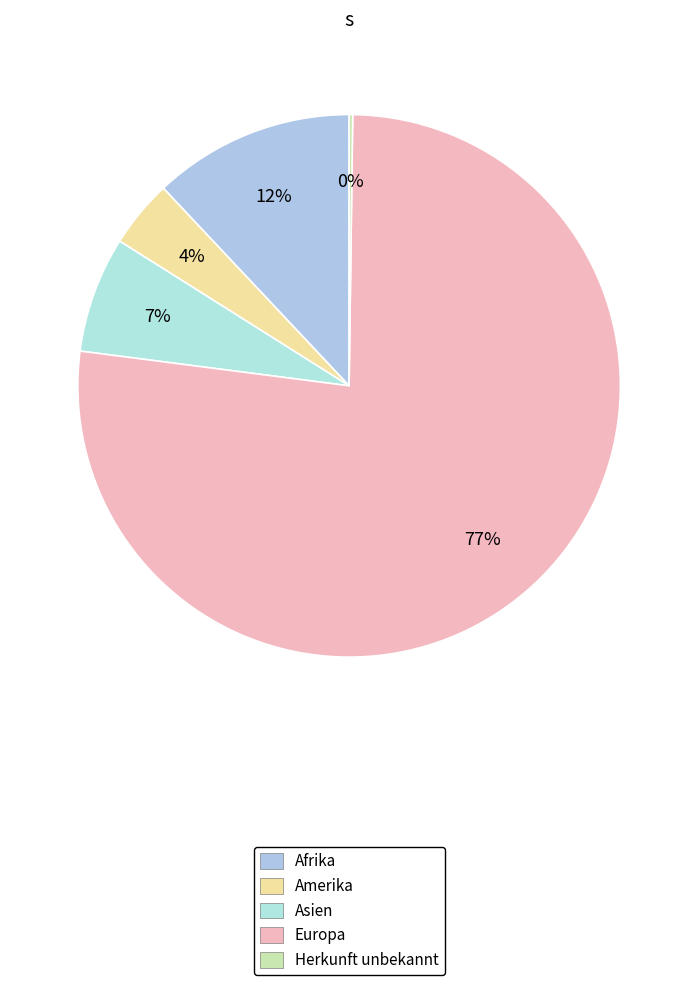

Which slice represents more than half of the pie?

Europa